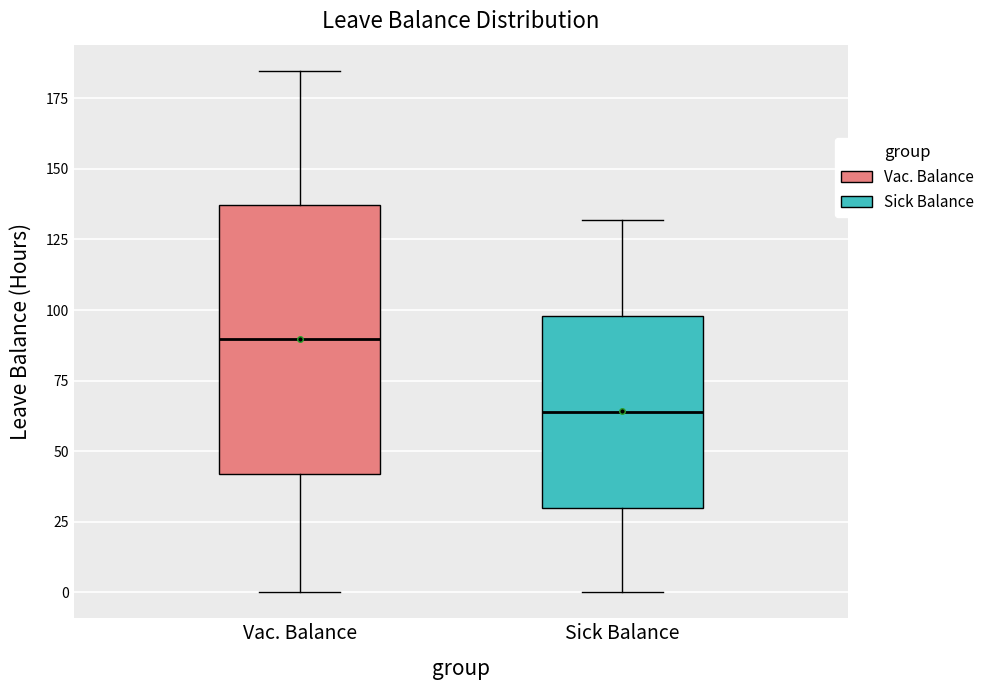

Which box's median line is the lowest?

Sick Balance